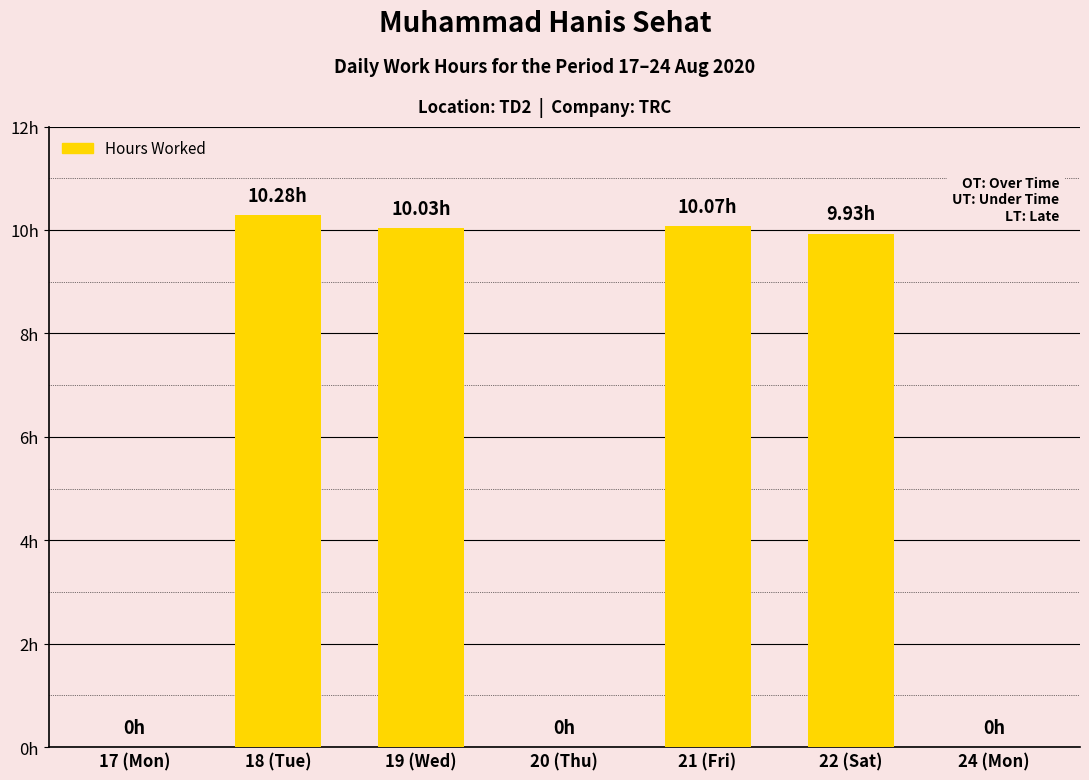

Are the bars horizontal?

No